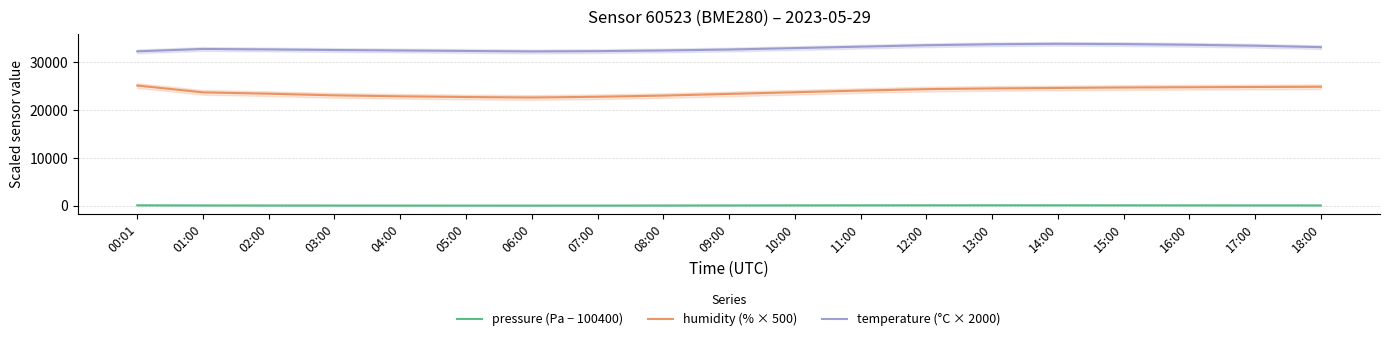

The value of pressure (Pa − 100400) at 00:01 is 109.1. True or false?

False